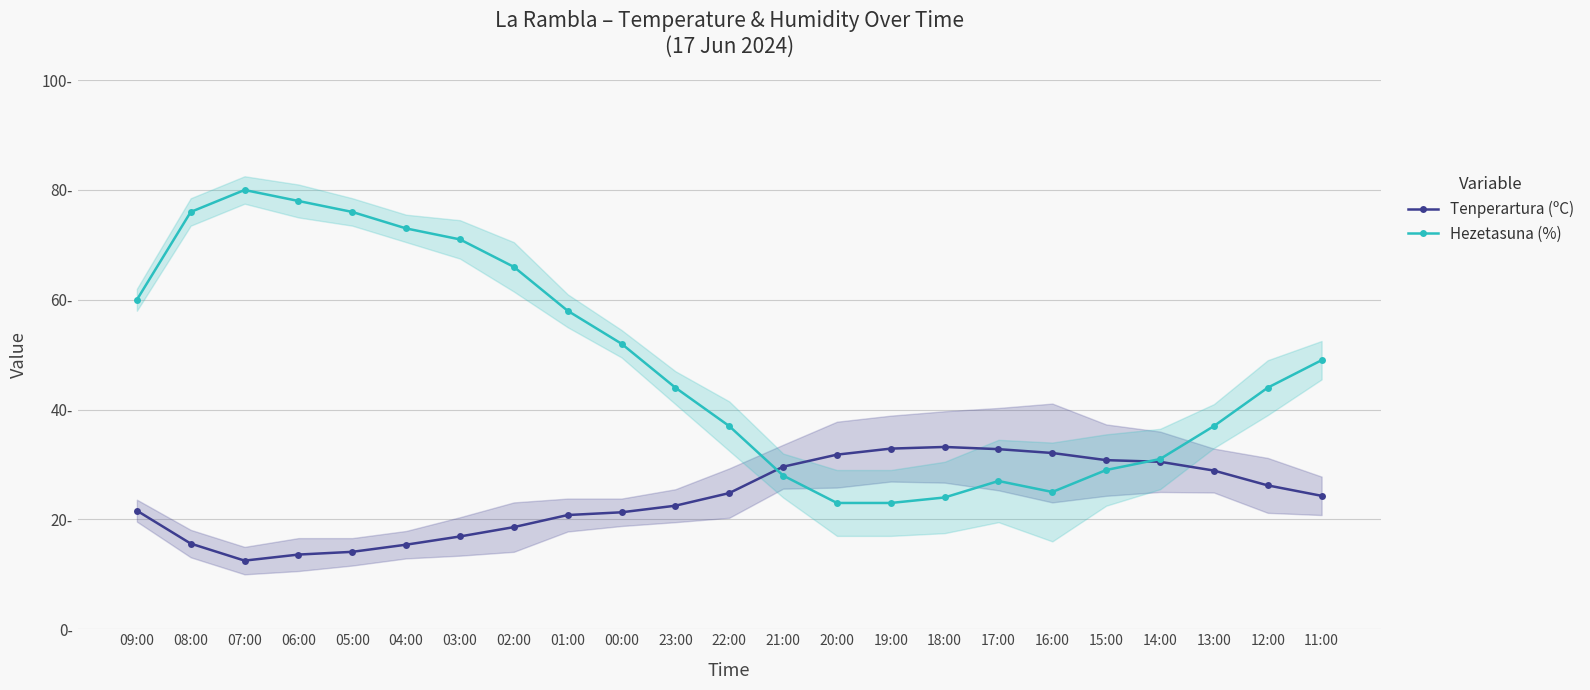

Rank the series at 22:00 from lowest to highest value.

Tenperartura (ºC), Hezetasuna (%)